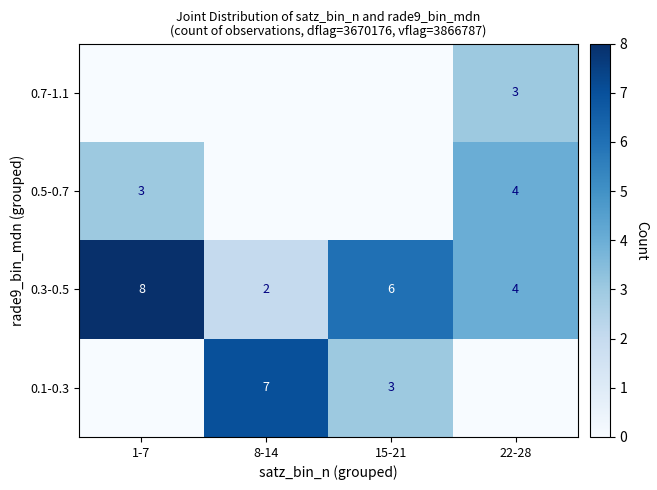

What is the sum of all 0.3-0.5 values?

20